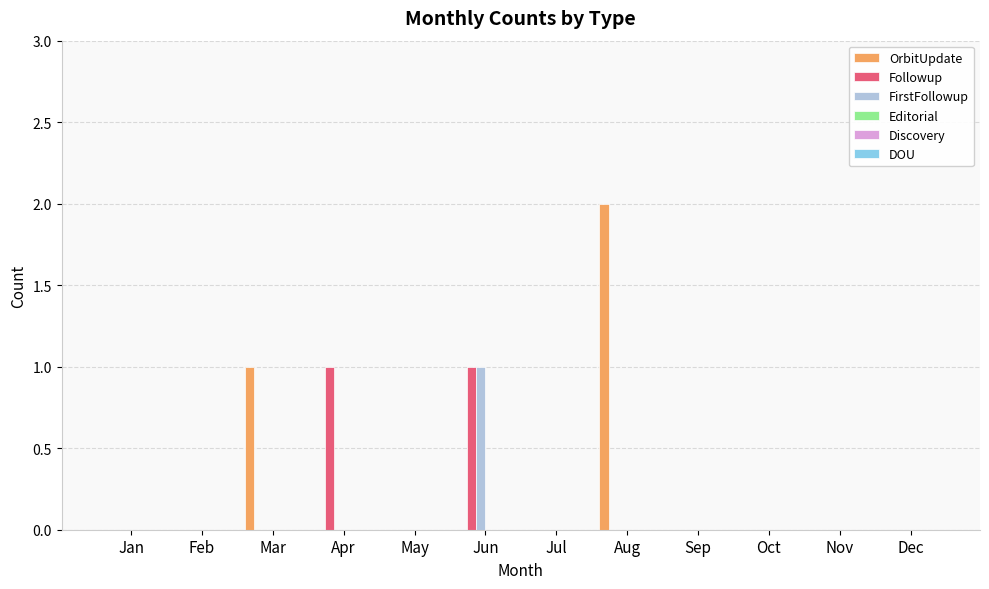

The OrbitUpdate series shows 0 at Nov. True or false?

True